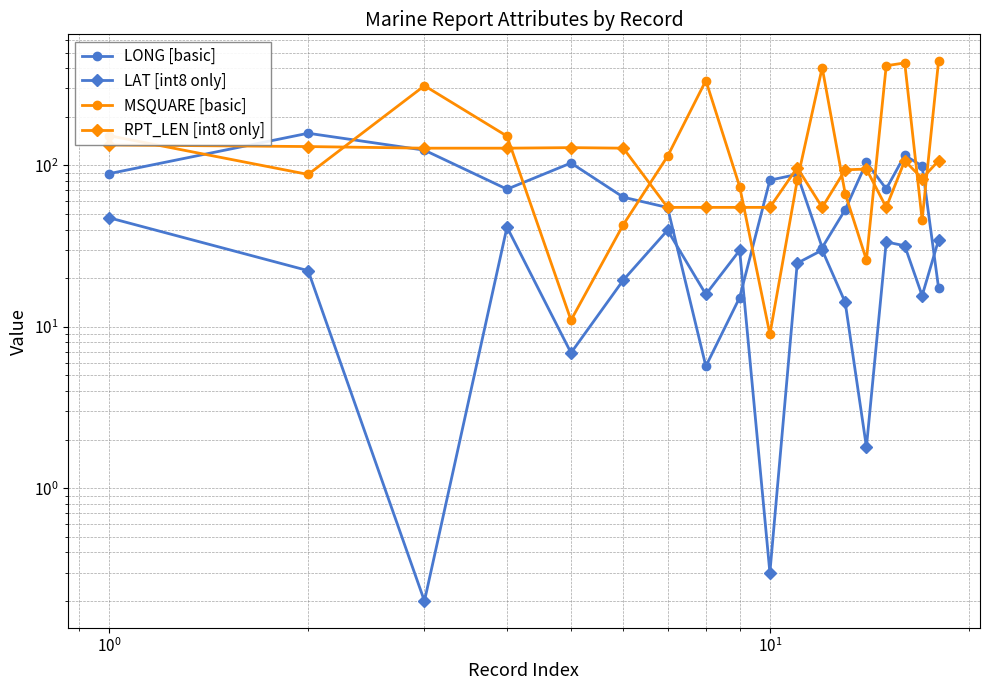

Is this an area chart (filled region under the line)?

No